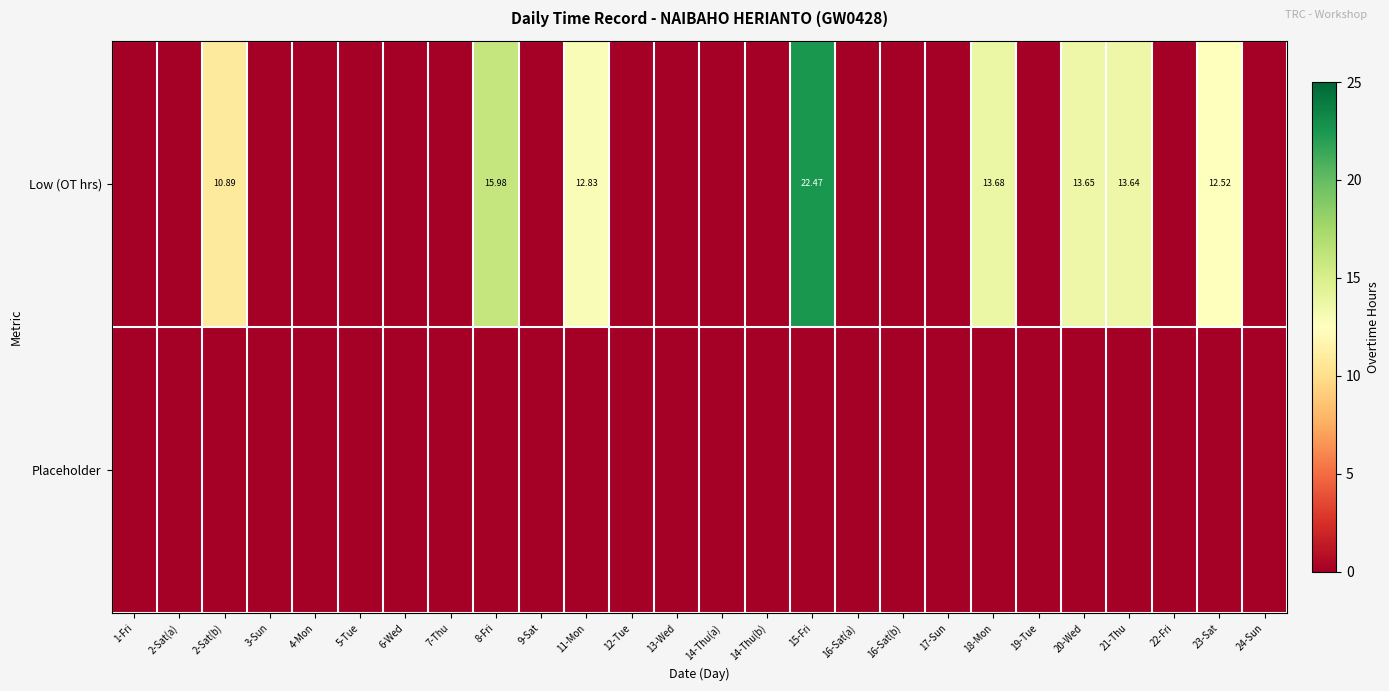

Is it true that Low (OT hrs) equals 8.3 at 23-Sat?

False